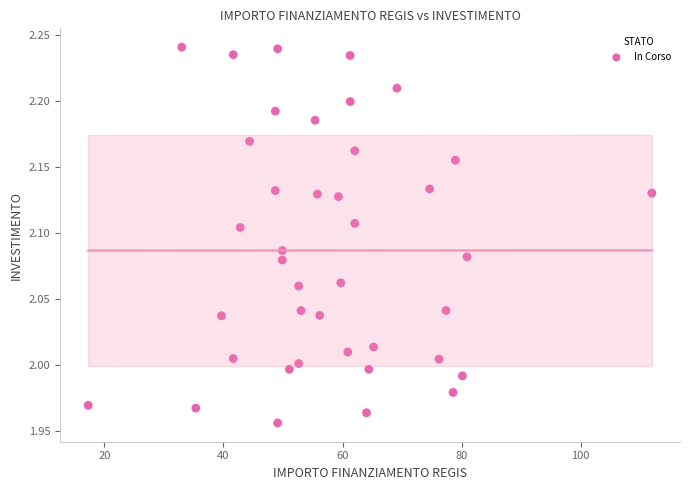

What is the range of X values (max minus min)?

94.7